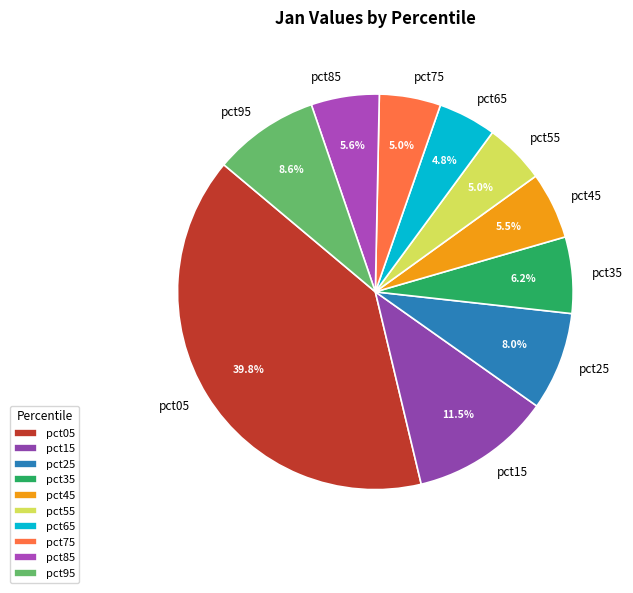

How much of the chart is everything except pct15?

88.5%